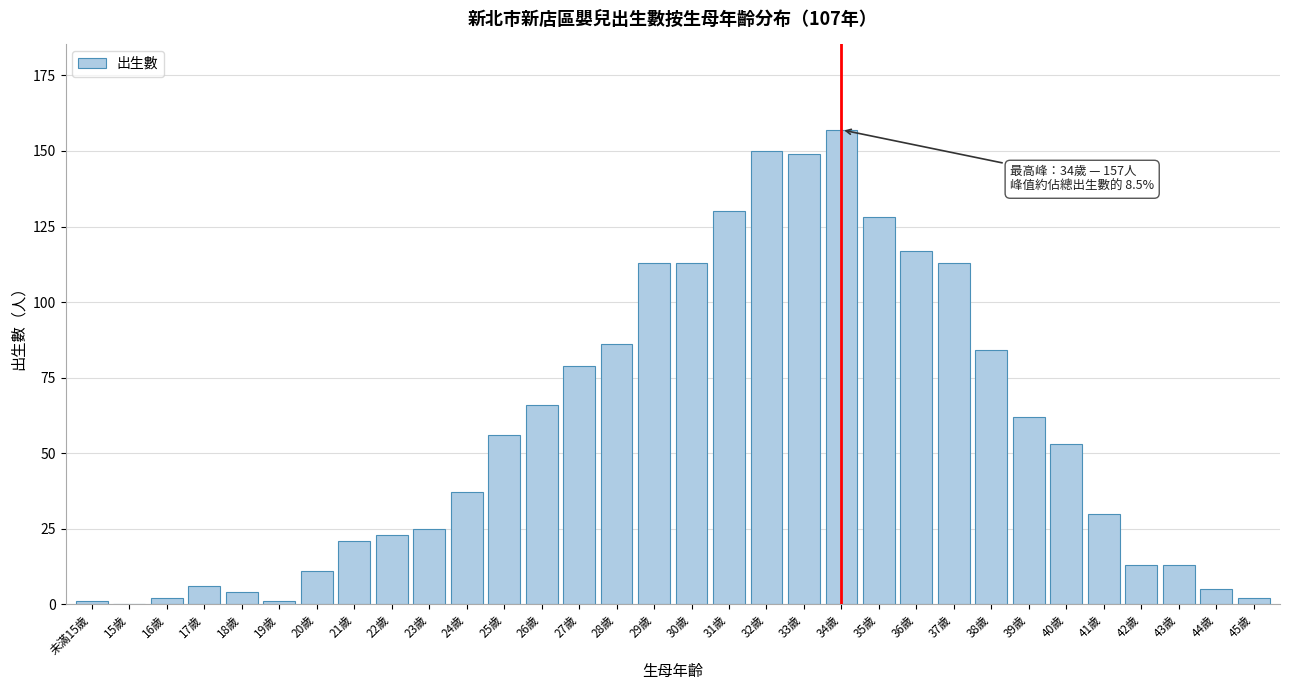

What value does the data have at 44歲?

5